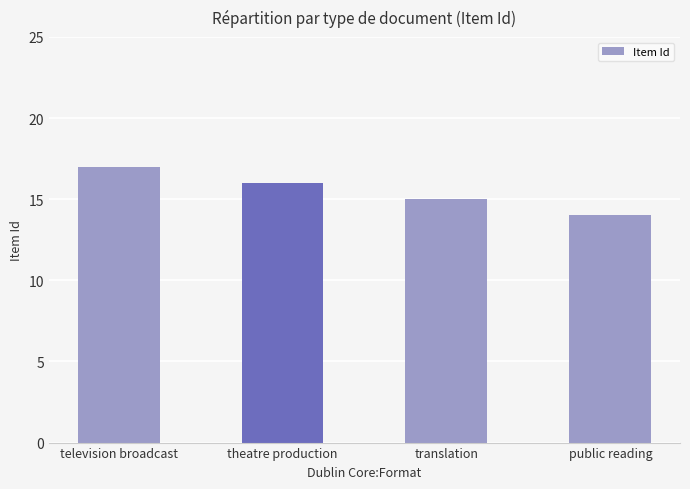

What is the smallest value displayed?

14